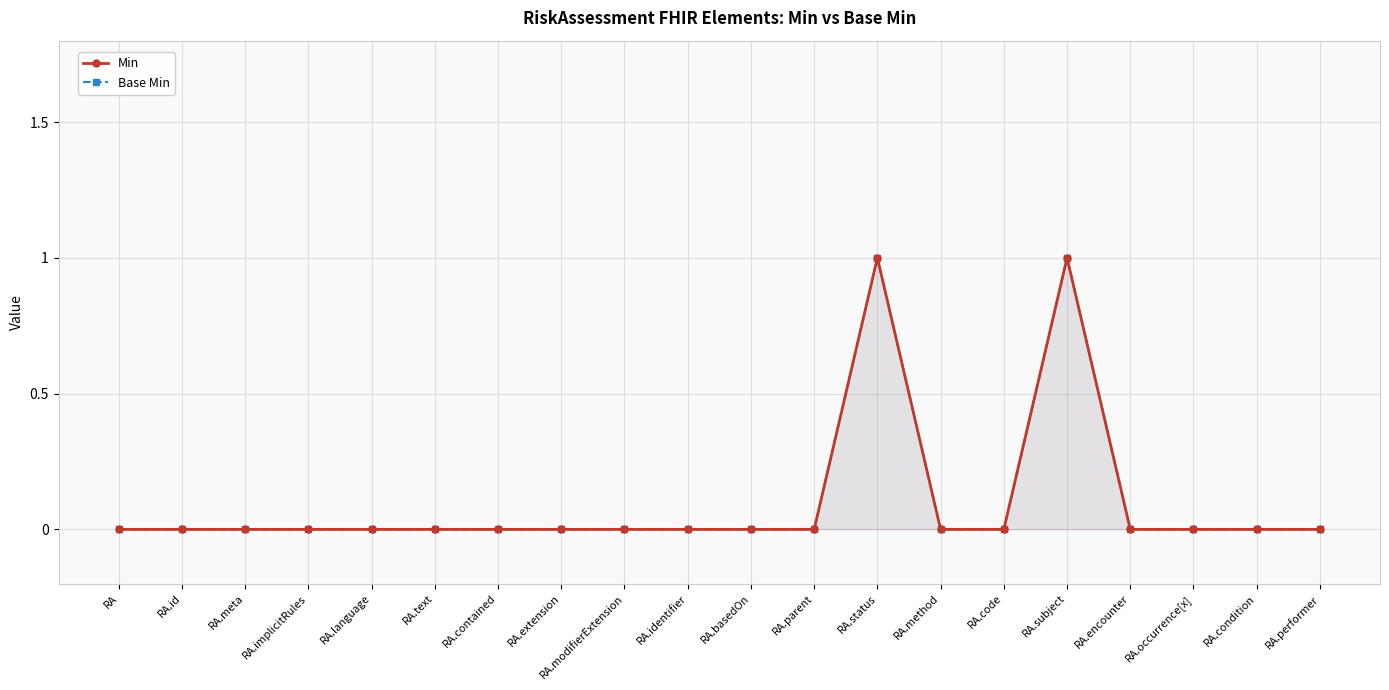

Is the value of Base Min at RA.identifier greater than the value of Min at RA.basedOn?

No